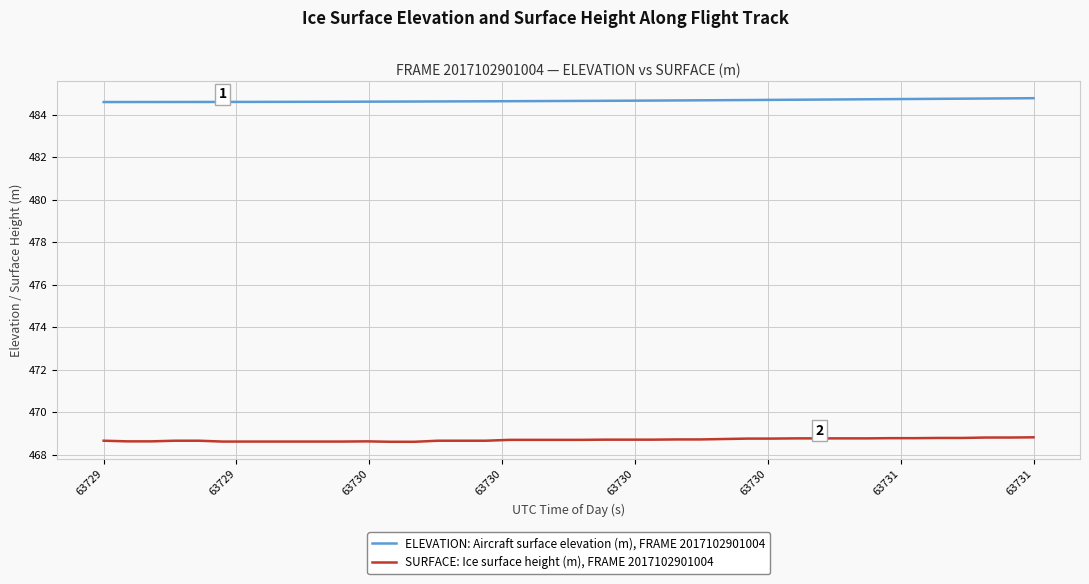

What is the smallest value displayed?

468.6